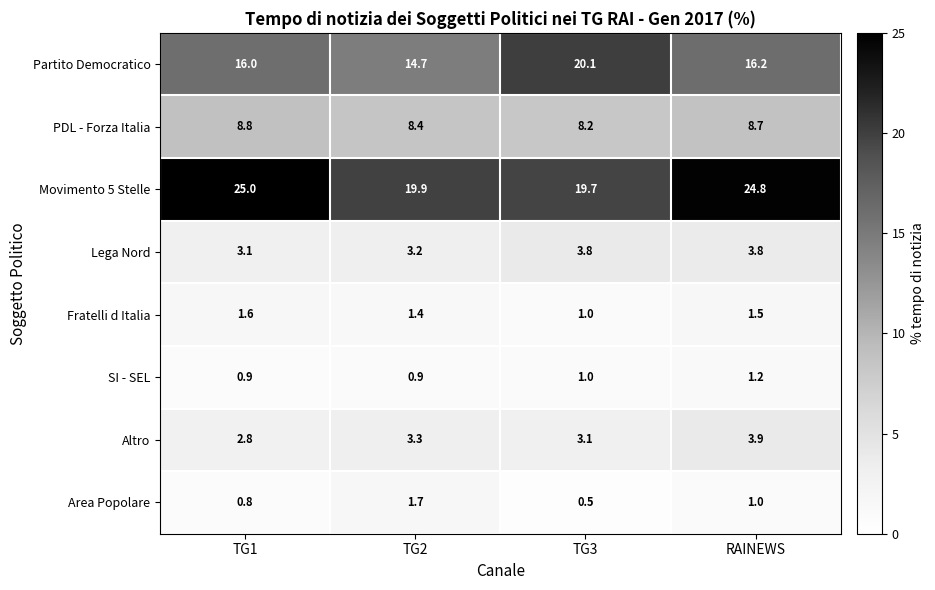

At TG1, list the series in order from smallest to largest.

Area Popolare, SI - SEL, Fratelli d Italia, Altro, Lega Nord, PDL - Forza Italia, Partito Democratico, Movimento 5 Stelle